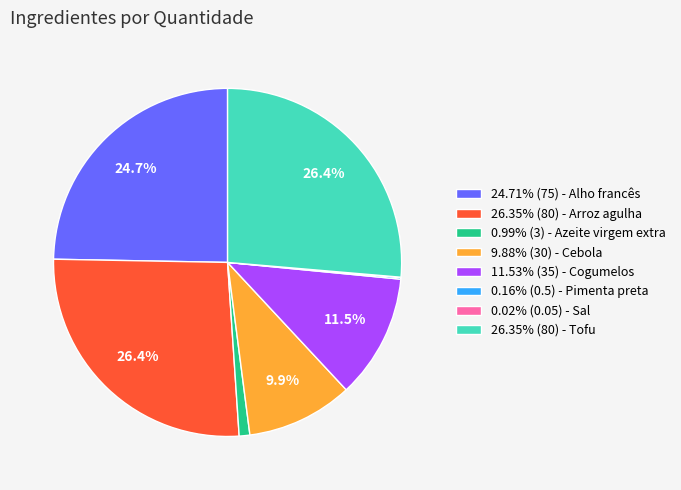

To the nearest percent, what is the average slice percentage?

12%